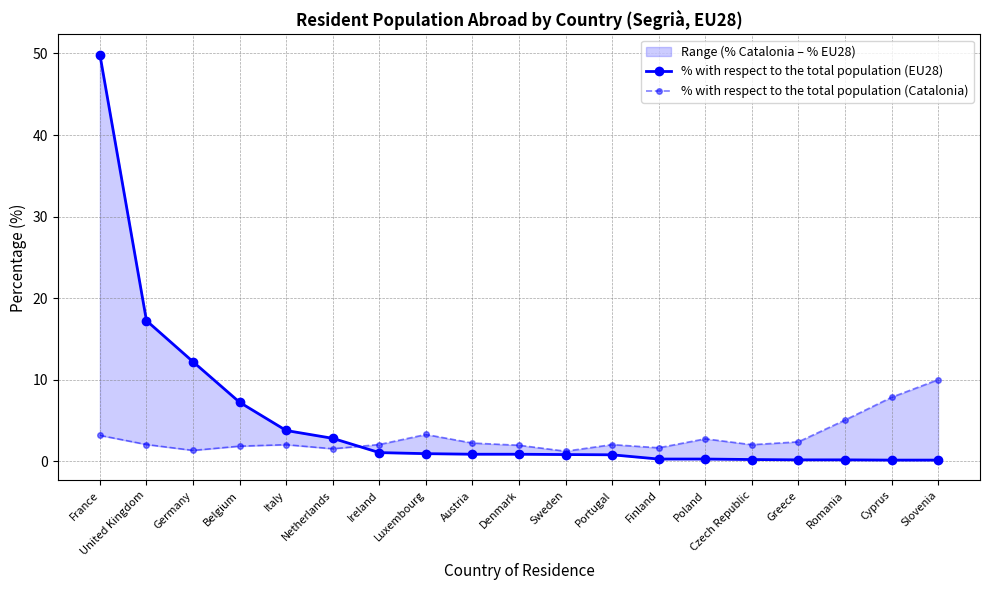

What position from the left is Luxembourg?

8